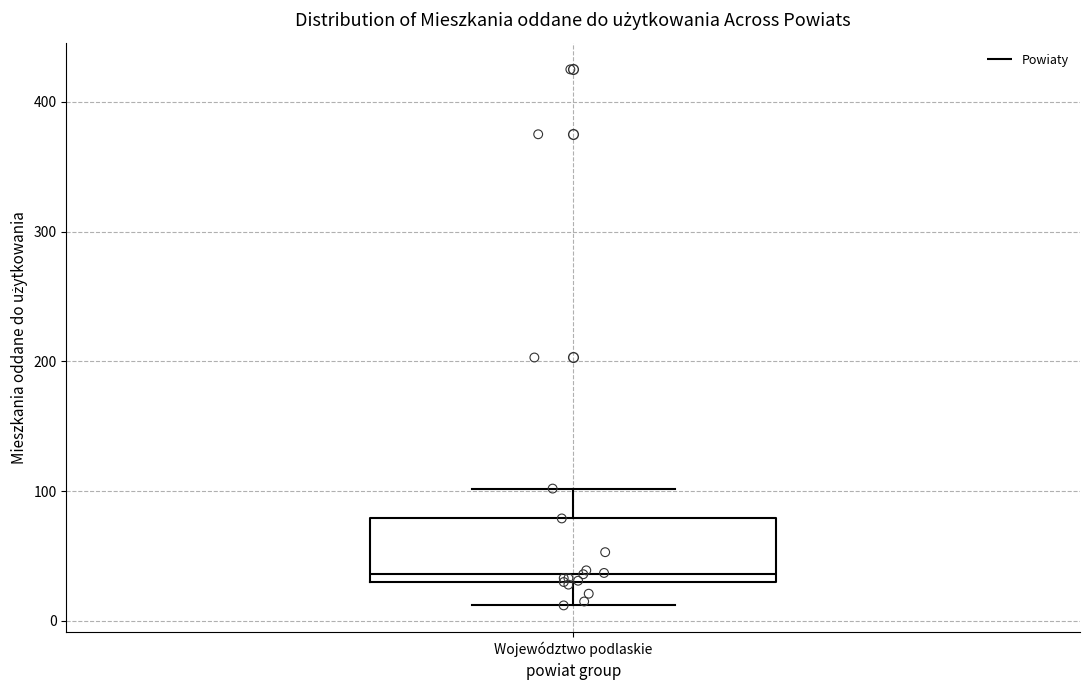

Where is the upper edge of the box for Województwo podlaskie on the y-axis? The values are not printed on the chart, so give them approximately, as read against the axis.

80